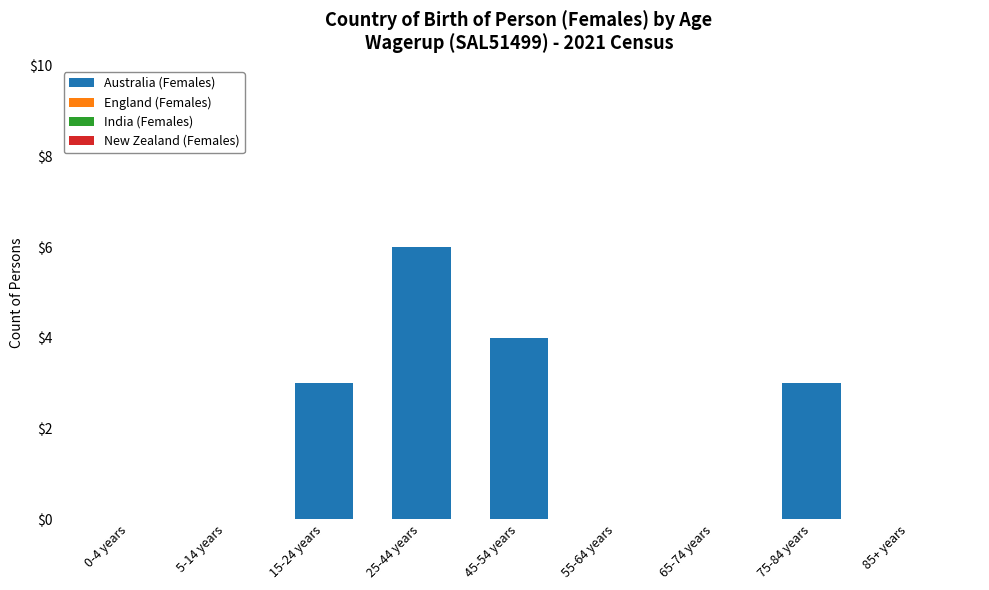

What is the greatest value displayed?

6